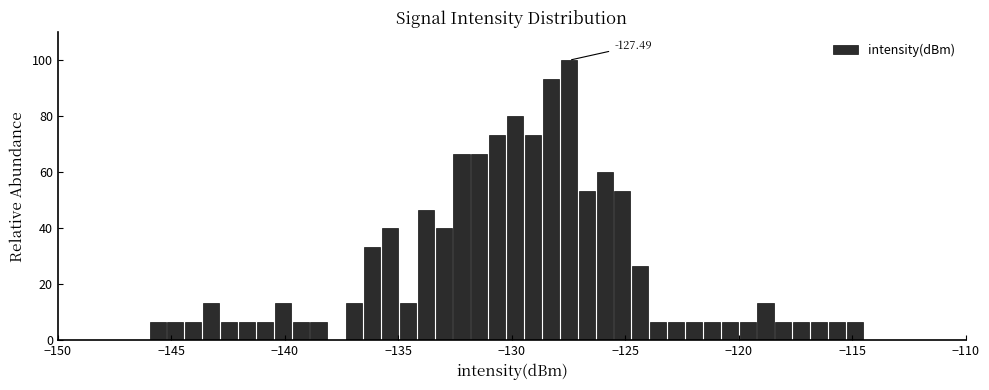

Around what value on the x-axis is the tallest bar? Give the approximate position of its centre, as read against the axis.

-127.5